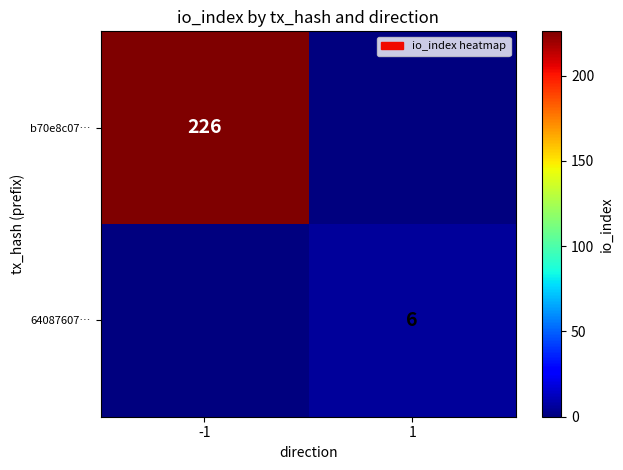

True or false: 64087607… has a value of 6 at 1.

True